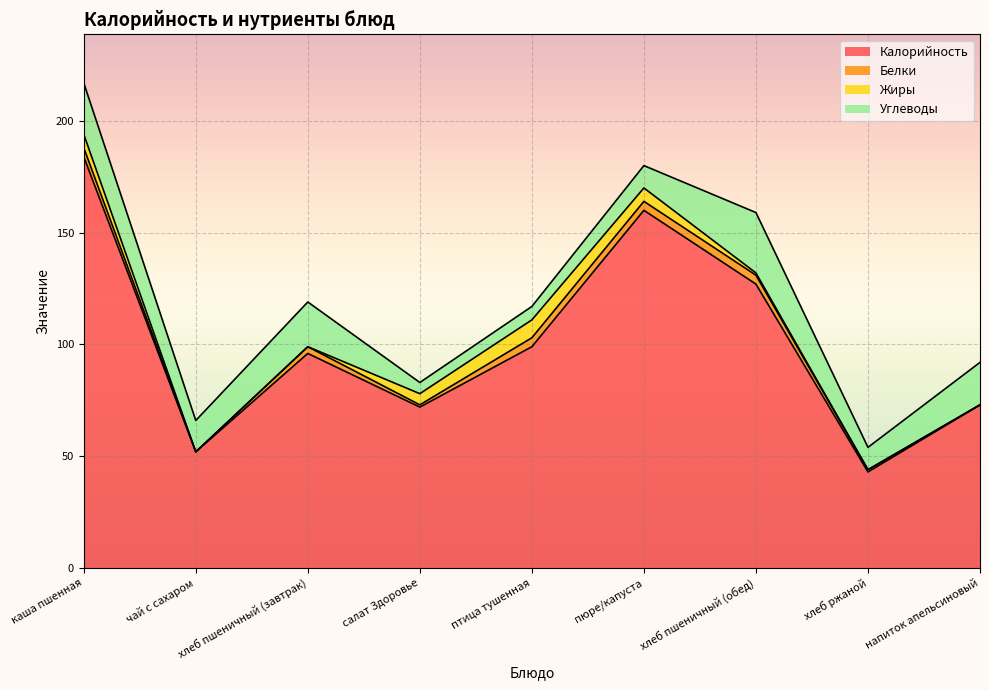

Which series has the widest spread of values?

Калорийность